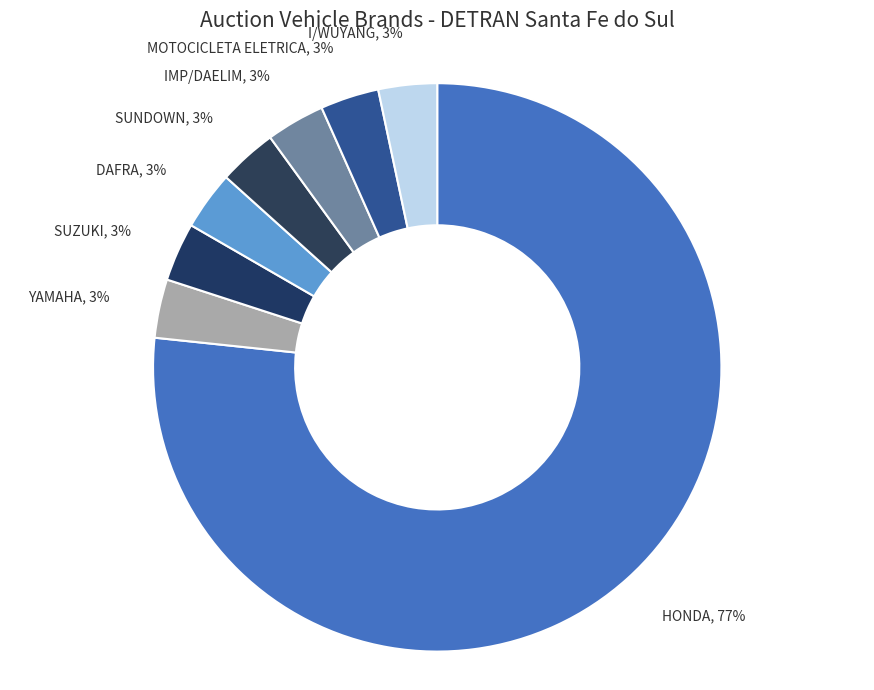

Is it true that DAFRA is 3% of the pie?

True